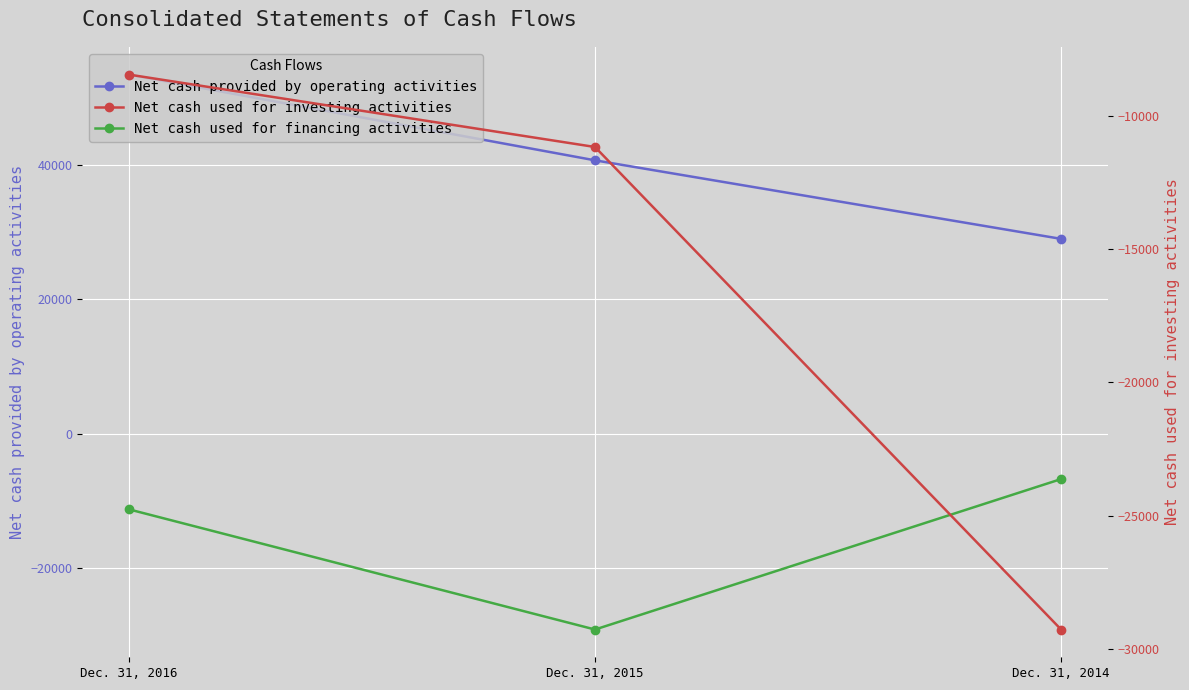

Between Dec. 31, 2016 and Dec. 31, 2015, which is larger?

Dec. 31, 2016